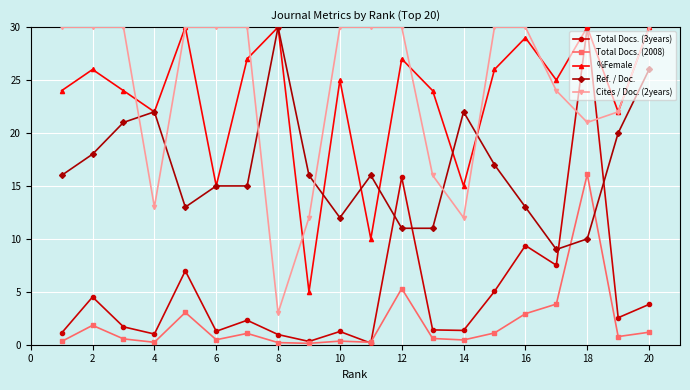

True or false: %Female has more than 0 points higher than both neighbors.

True